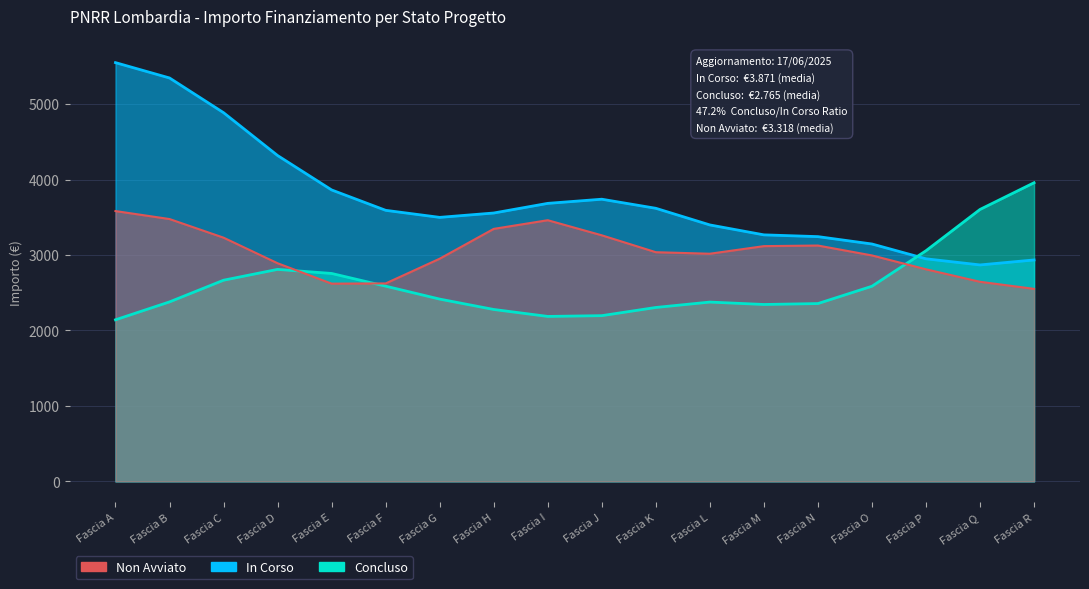

True or false: Concluso has a value of 2212 at M1.

True